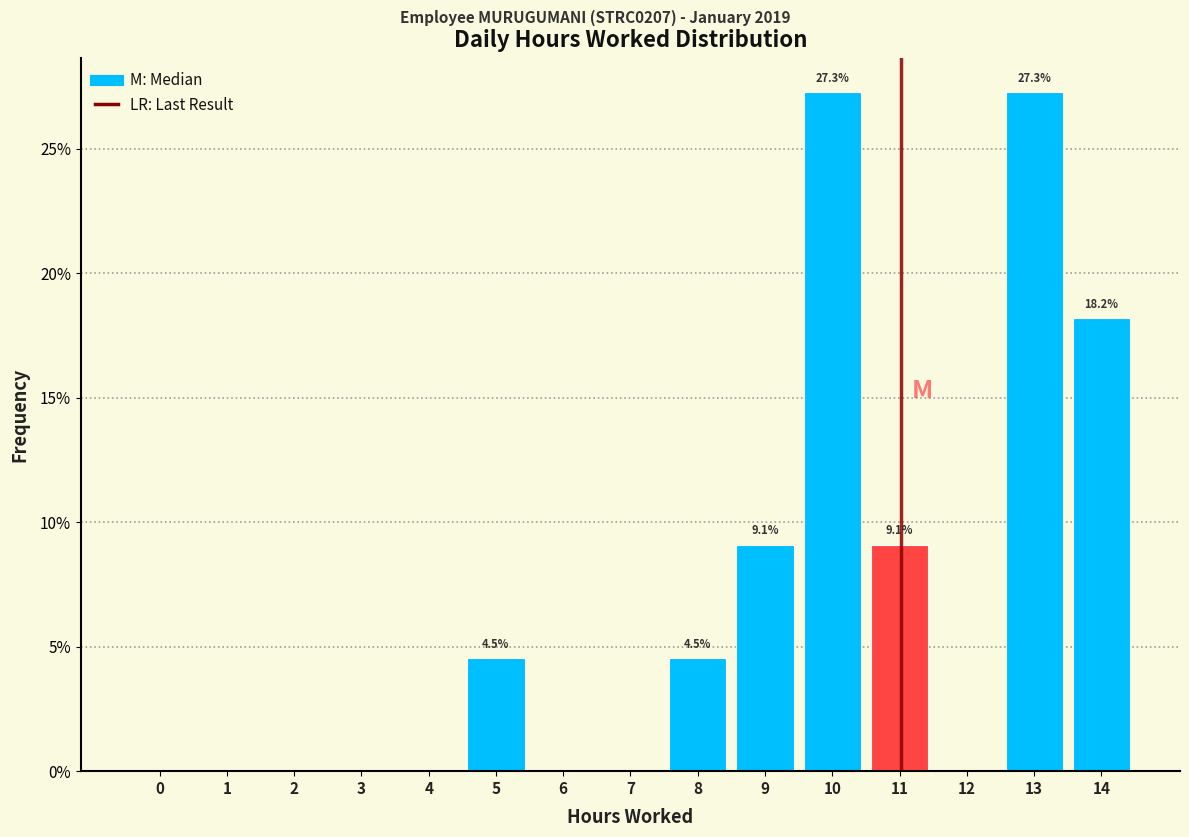

Reading right to left, extract all data points from this chart.

14=18.2	13=27.3	12=0.0	11=9.1	10=27.3	9=9.1	8=4.5	7=0.0	6=0.0	5=4.5	4=0.0	3=0.0	2=0.0	1=0.0	0=0.0